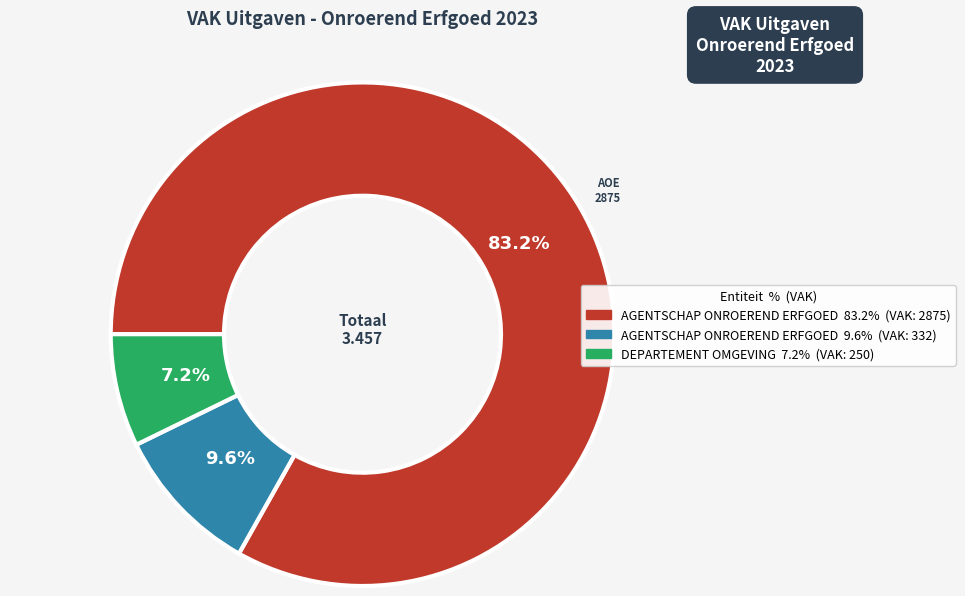

Is there any slice that represents more than half of the pie?

Yes